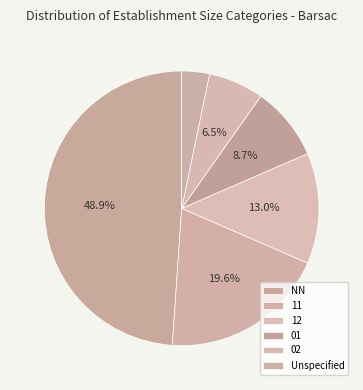

What is the change in value from 11 to 12?

-6